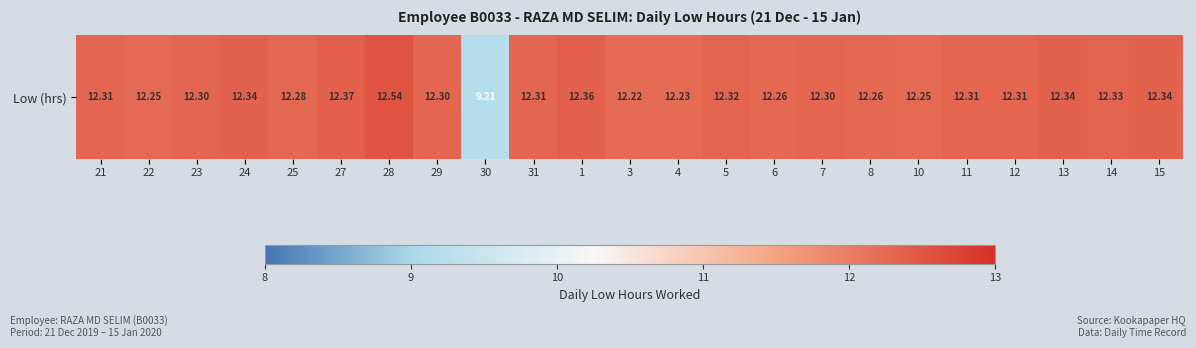

Reading right to left, transcribe all the data shown in this chart.

12.3	12.3	12.3	12.3	12.3	12.2	12.3	12.3	12.3	12.3	12.2	12.2	12.4	12.3	9.2	12.3	12.5	12.4	12.3	12.3	12.3	12.2	12.3